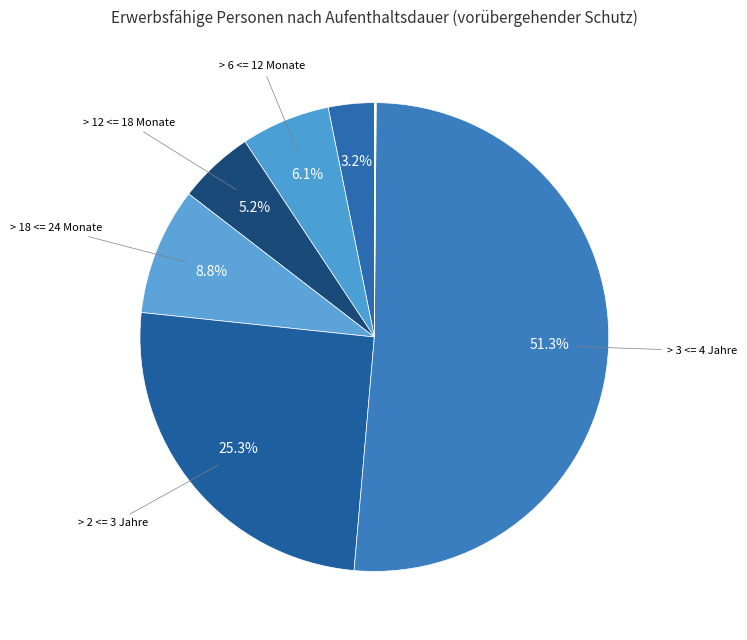

What is the largest slice in the pie chart?

> 3 <= 4 Jahre